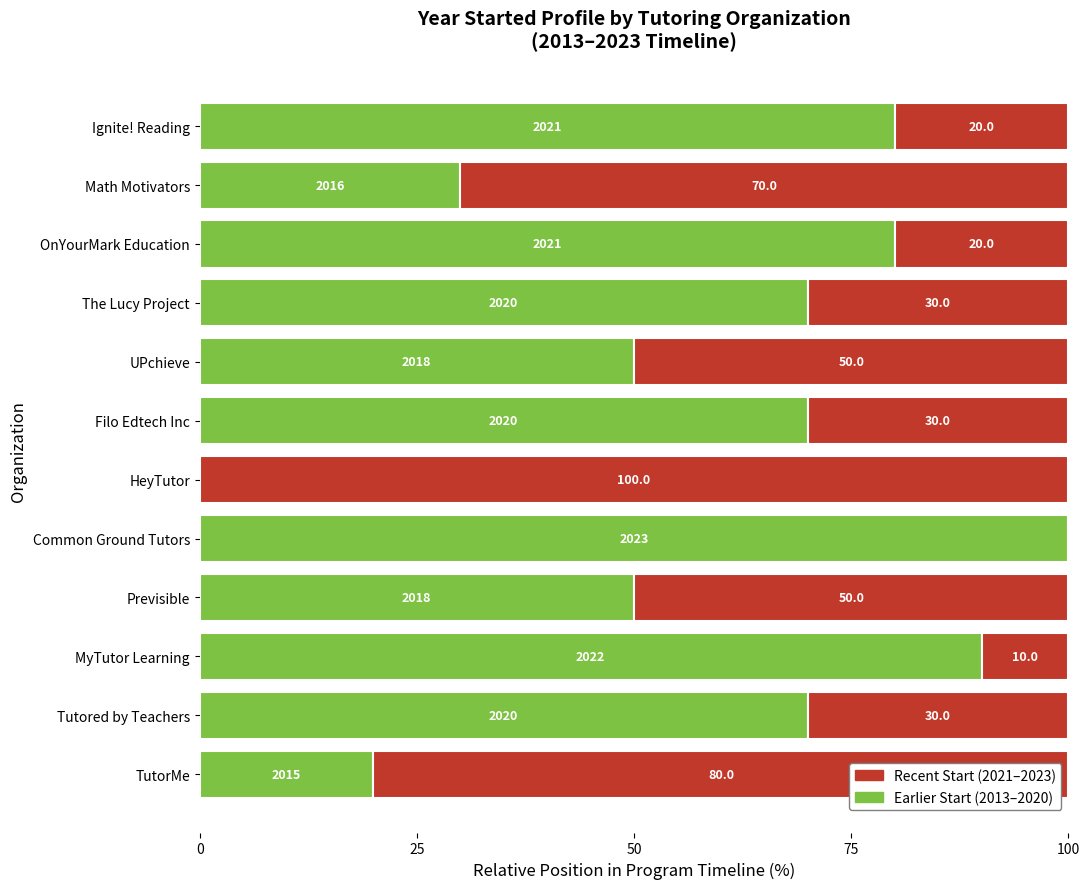

What is the maximum value for Earlier Start (2013–2020)?

100